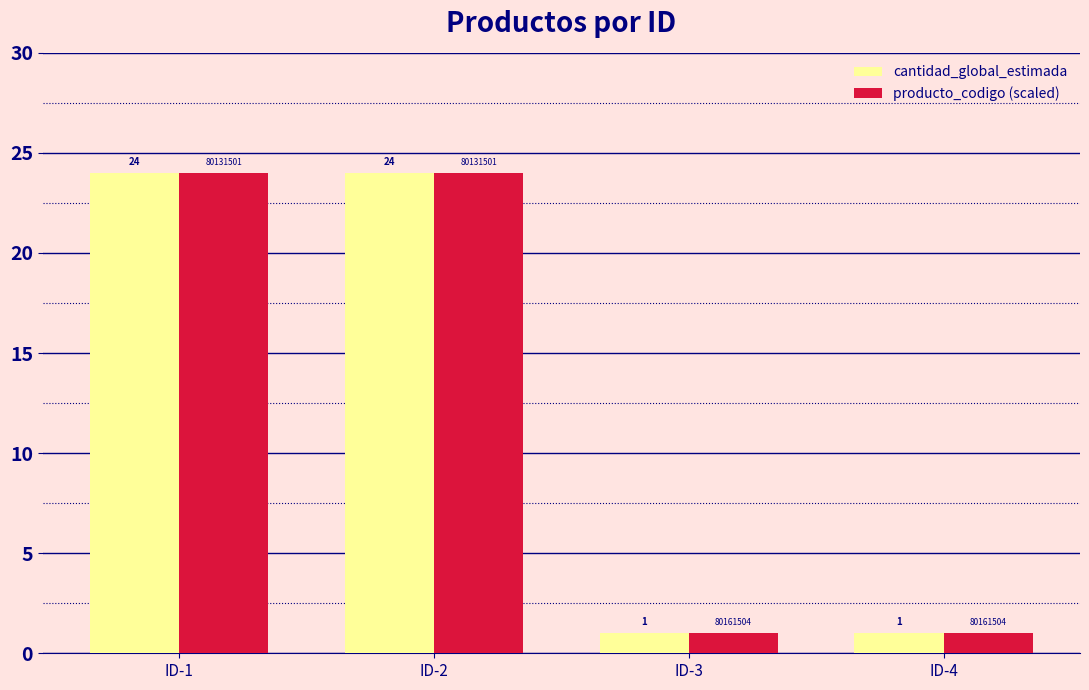

What is the sum of all producto_codigo (scaled) values?

50